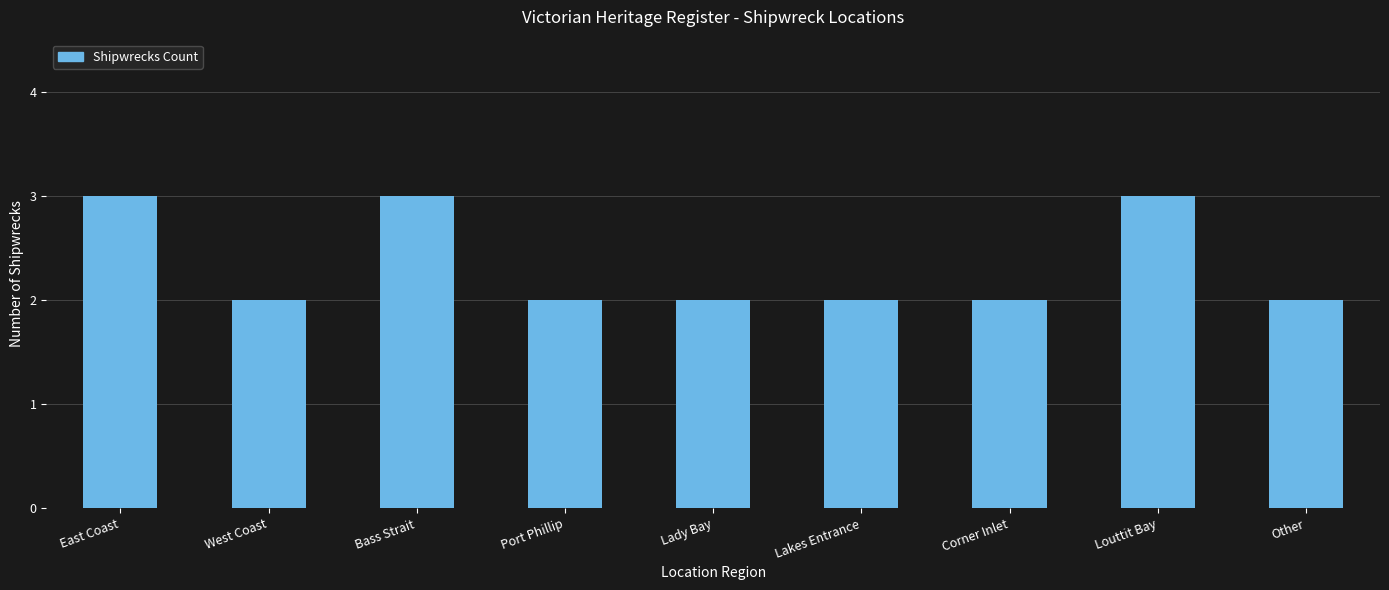

Approximately how many times larger is the value at Lady Bay compared to Other?

1.0